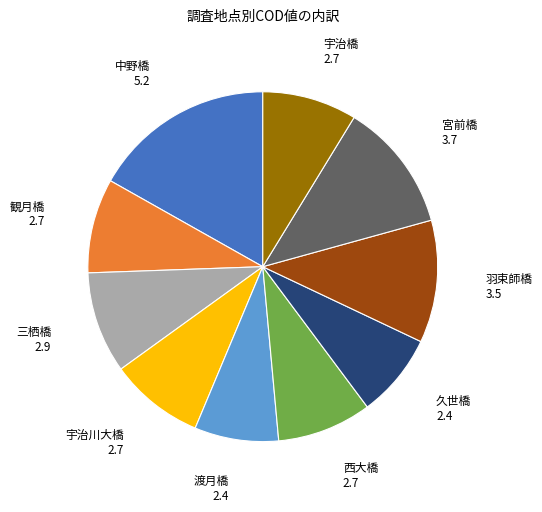

Is there any slice that represents more than half of the pie?

No